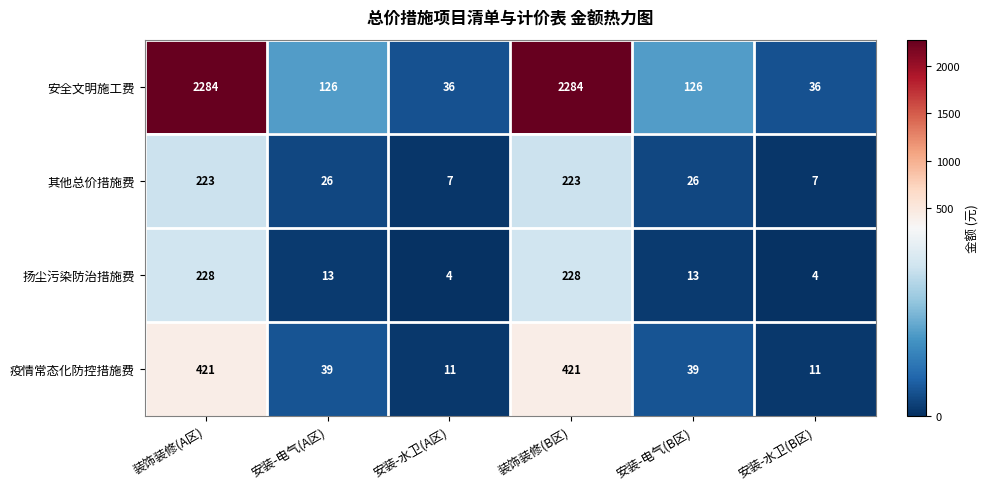

How many distinct data groups are displayed?

4